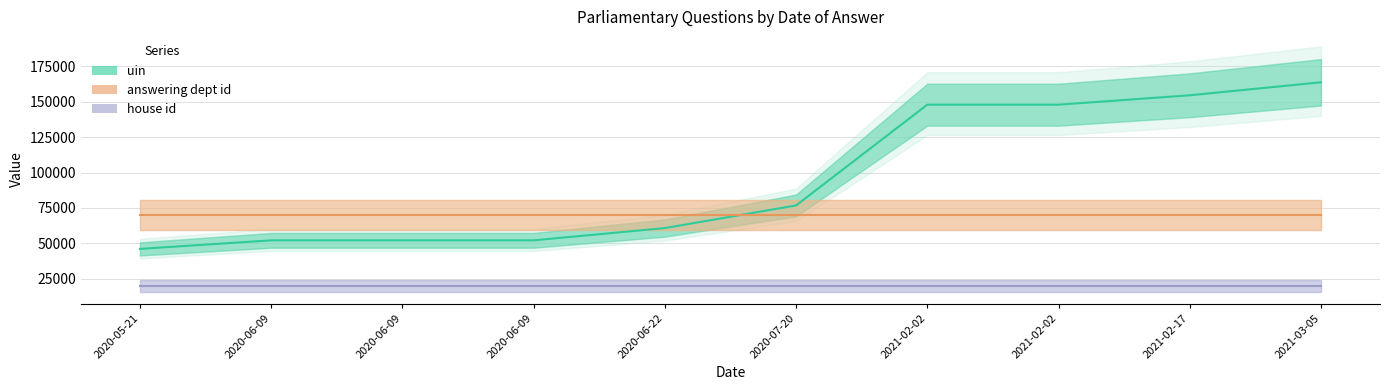

What is the total value across all series at 2020-07-20?

166775